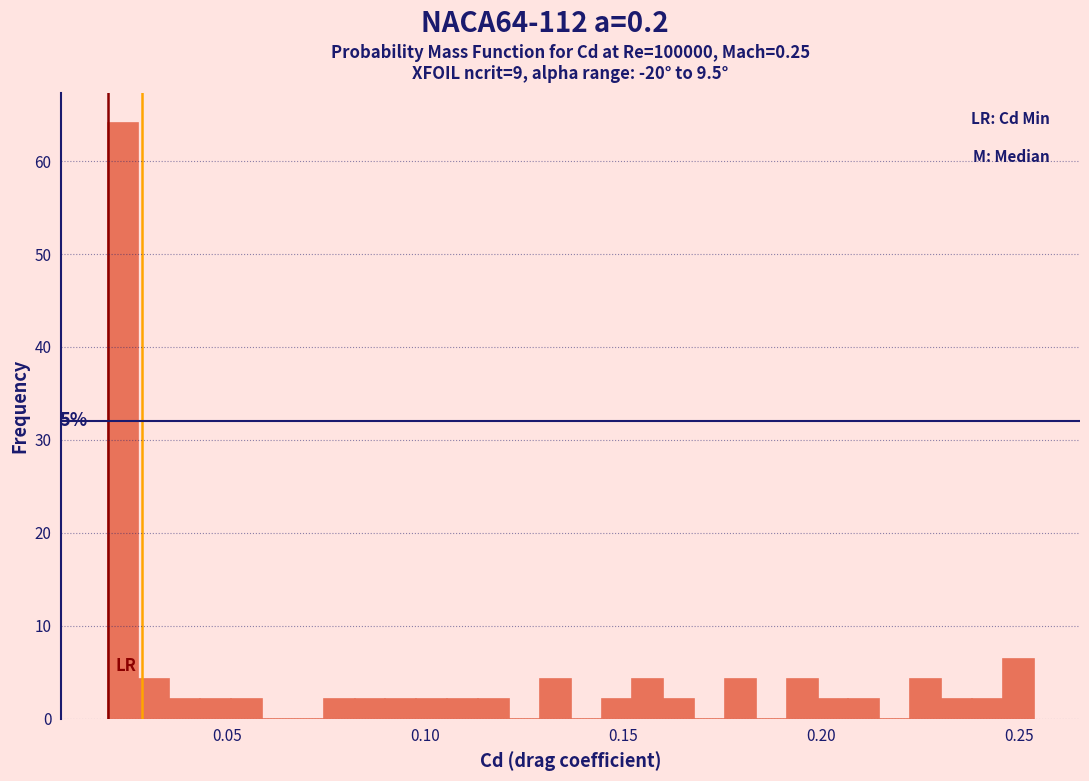

Around what value on the x-axis is the tallest bar? Give the approximate position of its centre, as read against the axis.

0.025